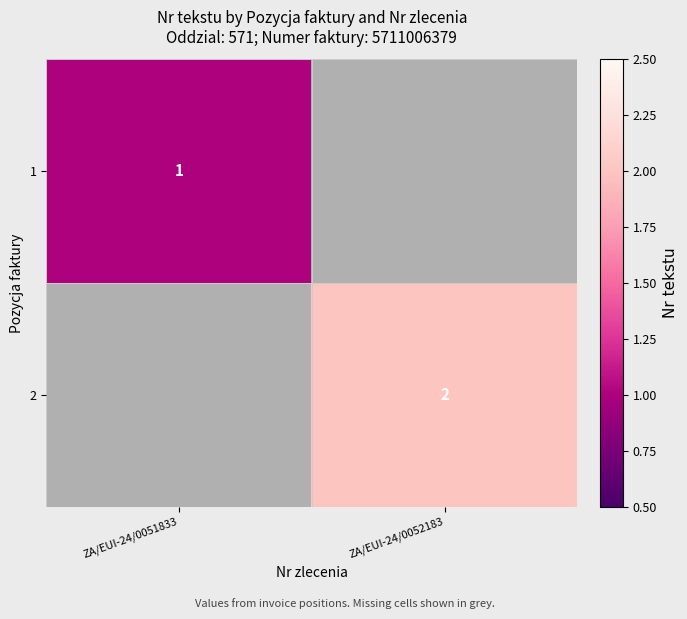

The 2 series shows 2 at ZA/EUI-24/0052183. True or false?

True